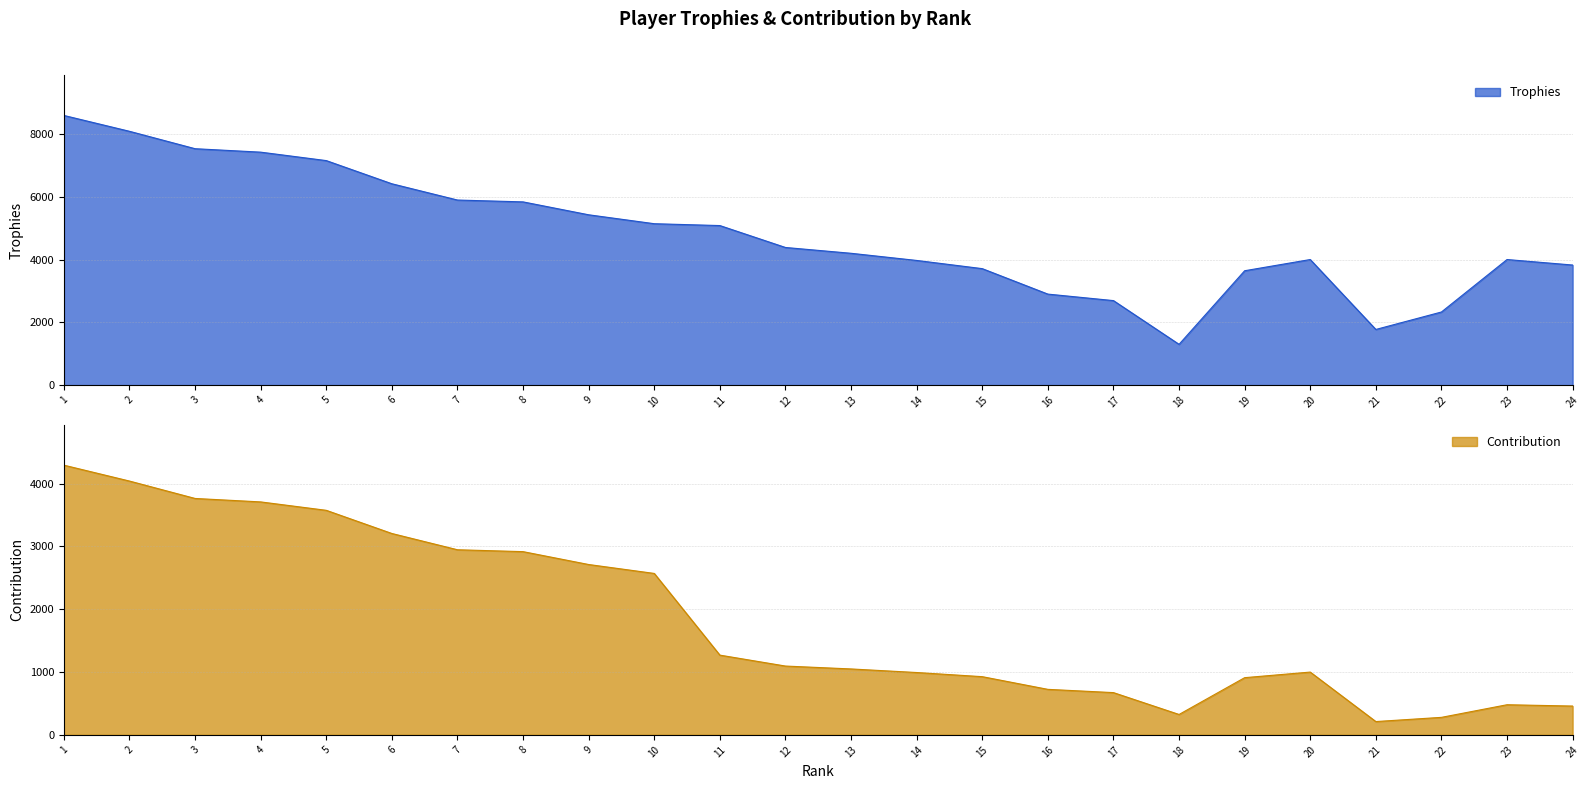

True or false: Contribution and Trophies cross at least once.

False